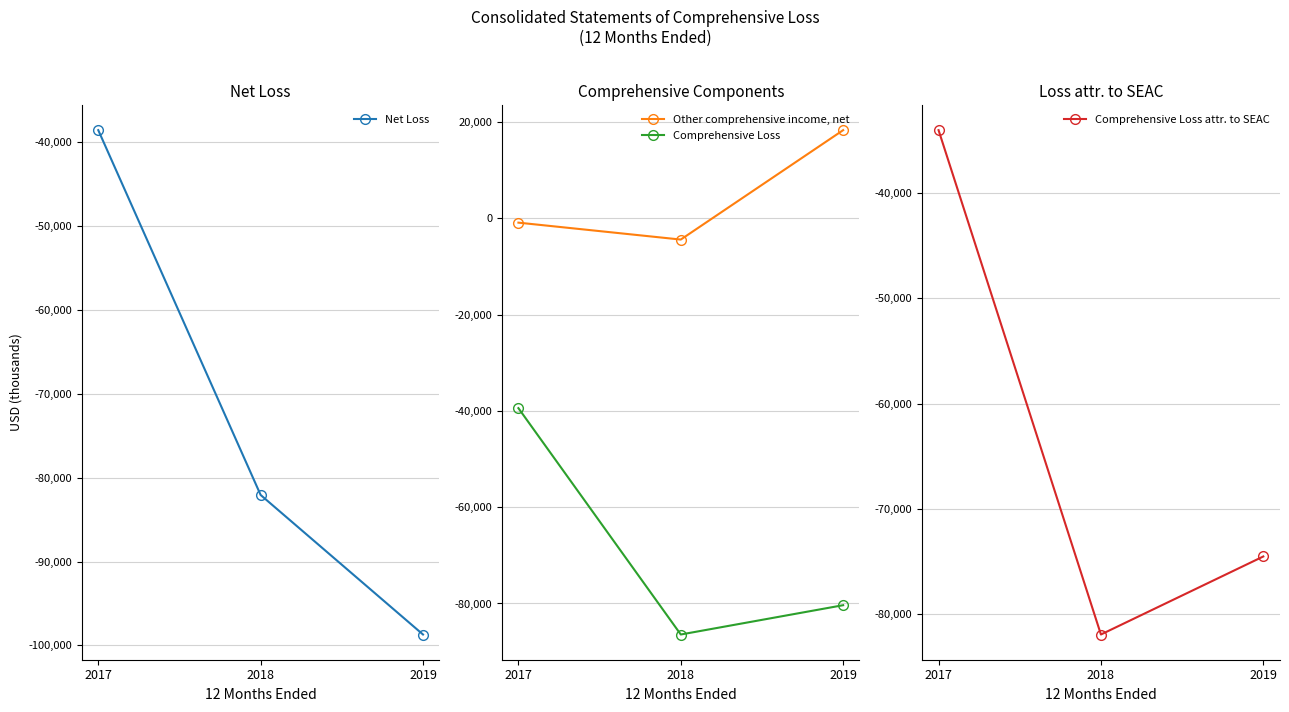

What is the smallest value displayed?

-98695